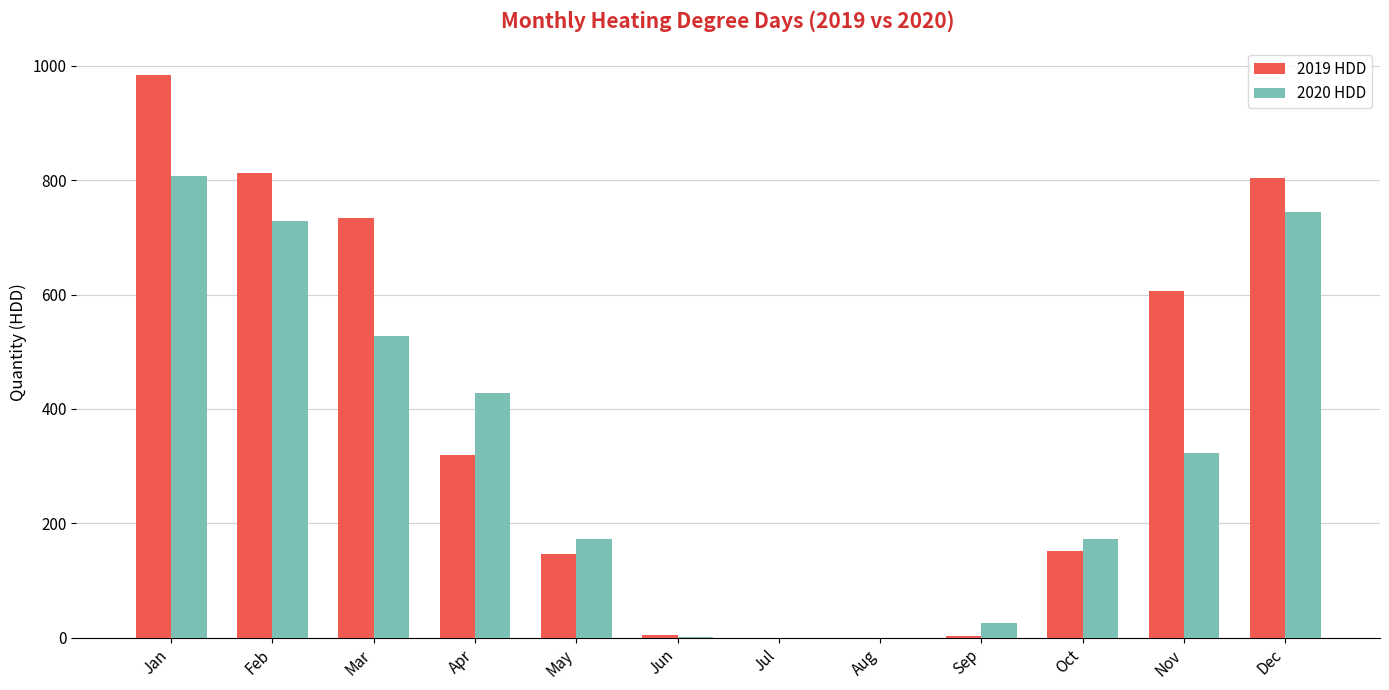

What is the sum of the 2020 HDD values at May and Jan?

980